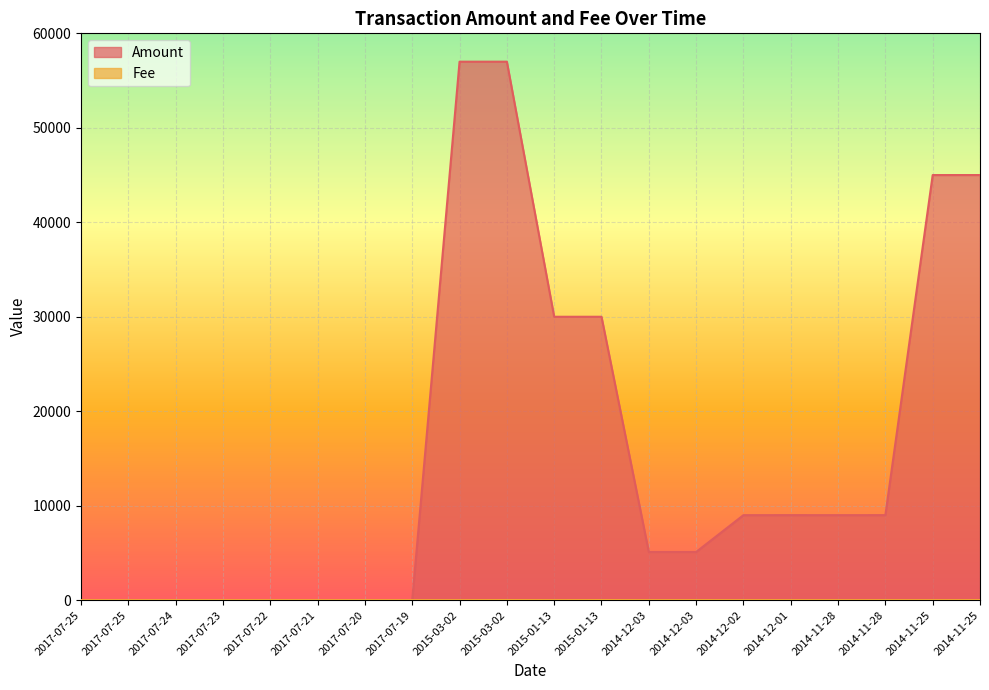

How many times do Fee and Amount cross each other?

1